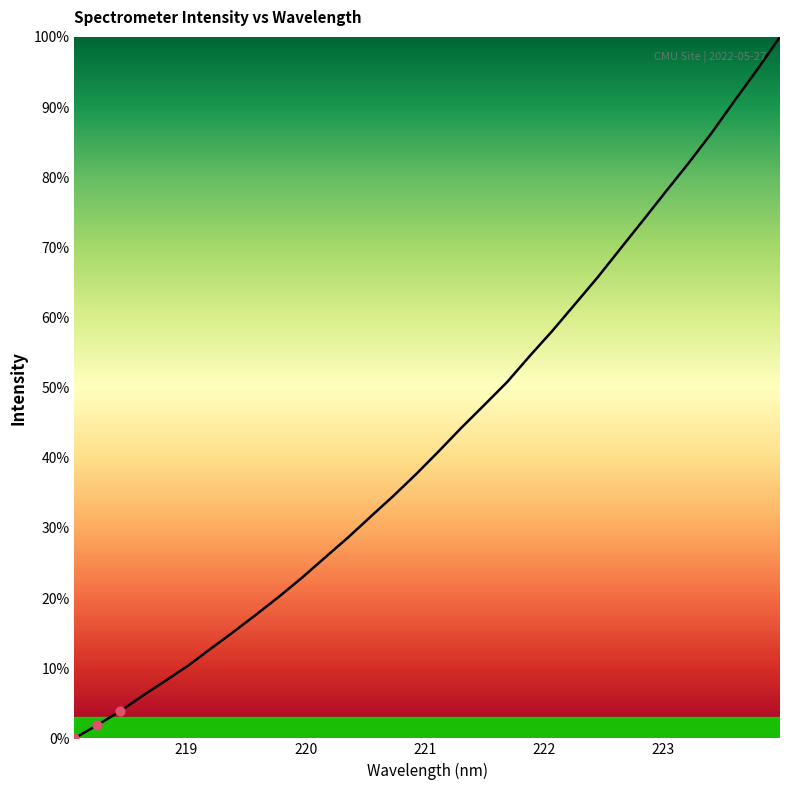

What is the difference between the maximum and minimum values?

100.0